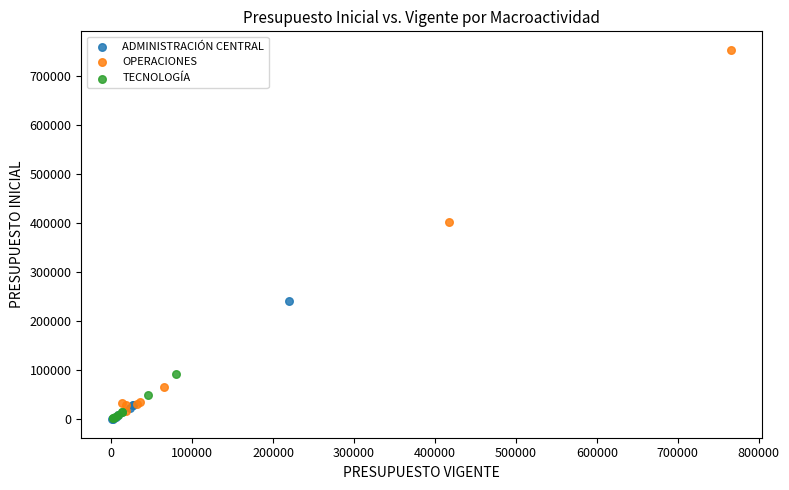

Which series contains the highest Y value?

OPERACIONES